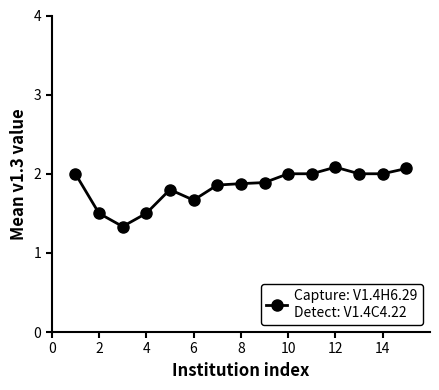

What is the maximum value shown in the chart?

2.1